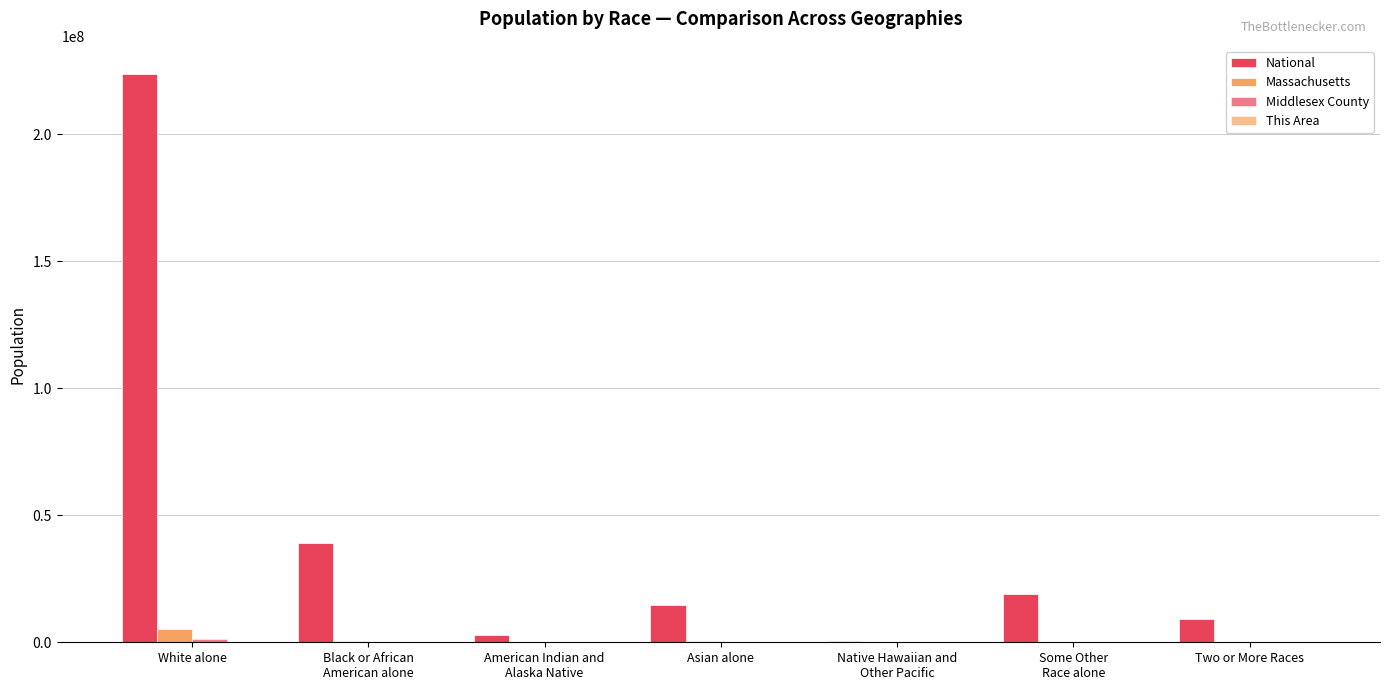

Between White alone and Two or More Races, which is larger?

White alone